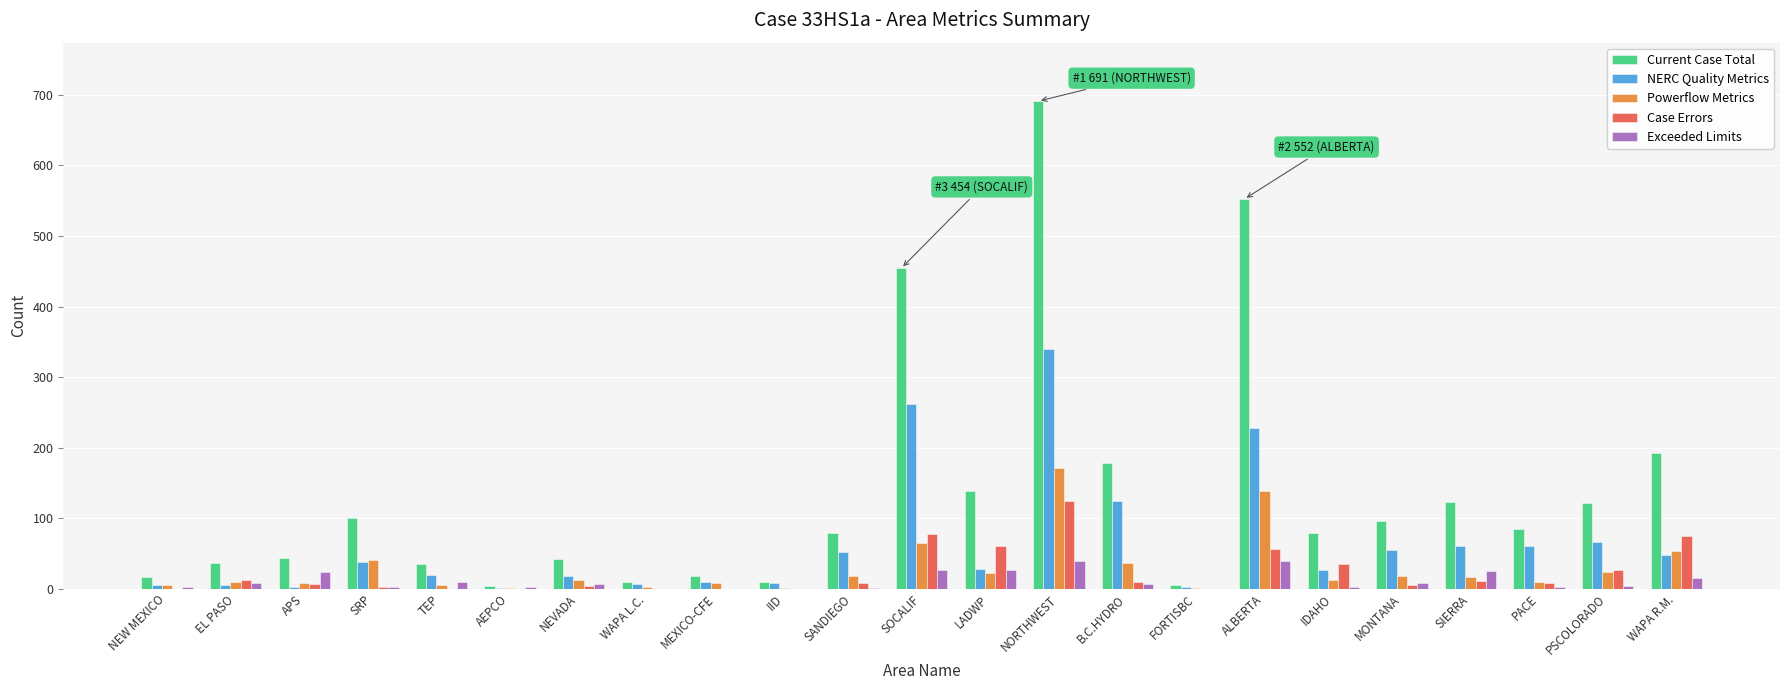

The value of NERC Quality Metrics at SOCALIF is 360. True or false?

False